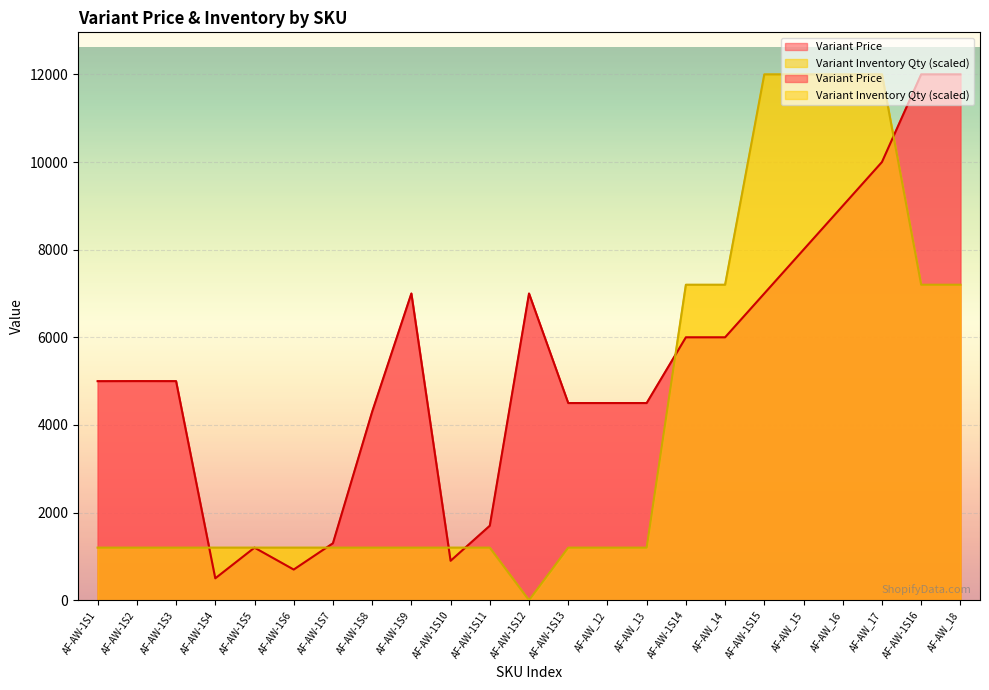

How many intersections are there between Variant Price and Variant Inventory Qty?

6